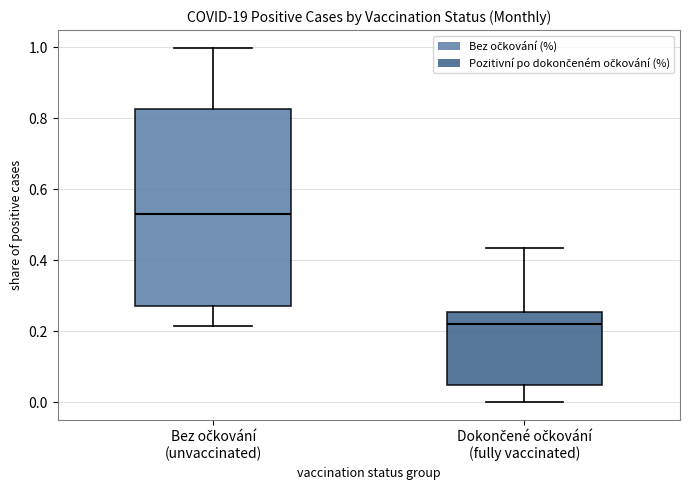

Reading left to right, read every box against the y-axis: the position of its median line, the range the box covers, and the ends of its whiskers. The values are not printed on the chart, so give them approximately, as read against the axis.

Bez očkování (unvaccinated): median 0.54, box 0.28 to 0.82, whiskers 0.22 to 1.00
Dokončené očkování (fully vaccinated): median 0.22, box 0.04 to 0.26, whiskers 0.00 to 0.44